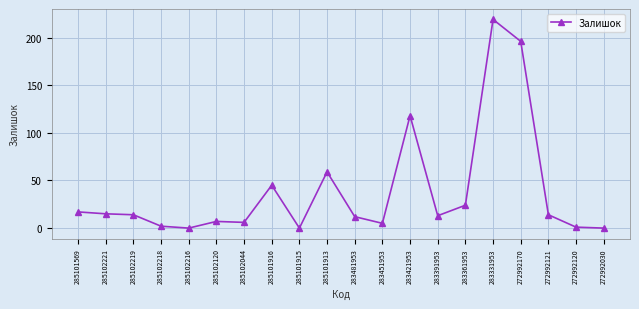

What is the maximum value shown in the chart?

219